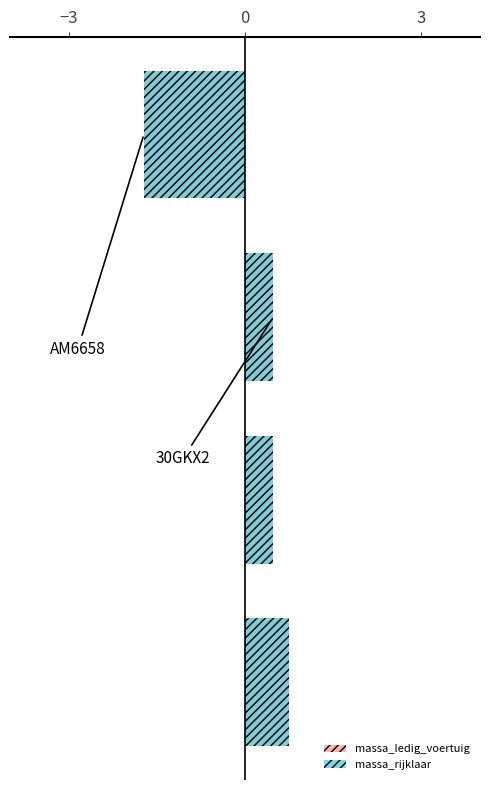

Which series has the largest total across all categories?

massa_ledig_voertuig